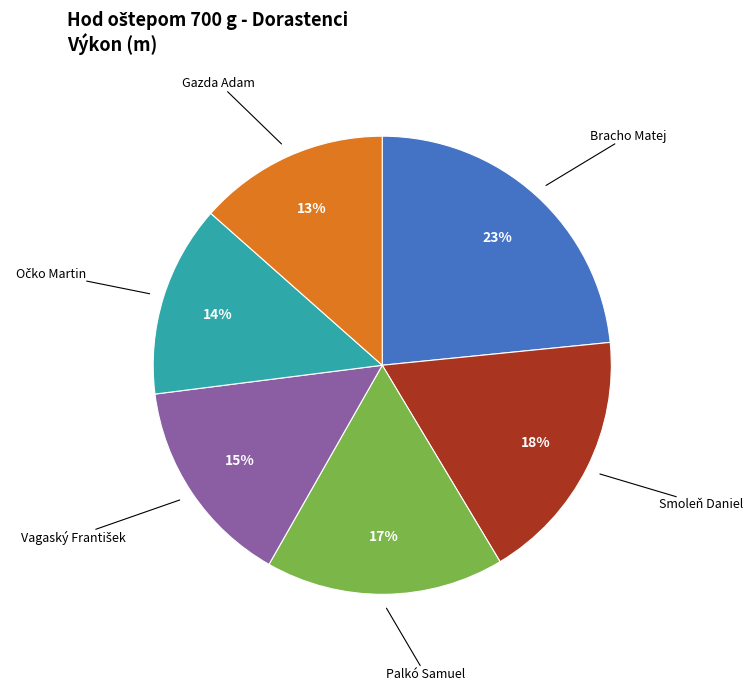

Count the number of slices in the pie.

6